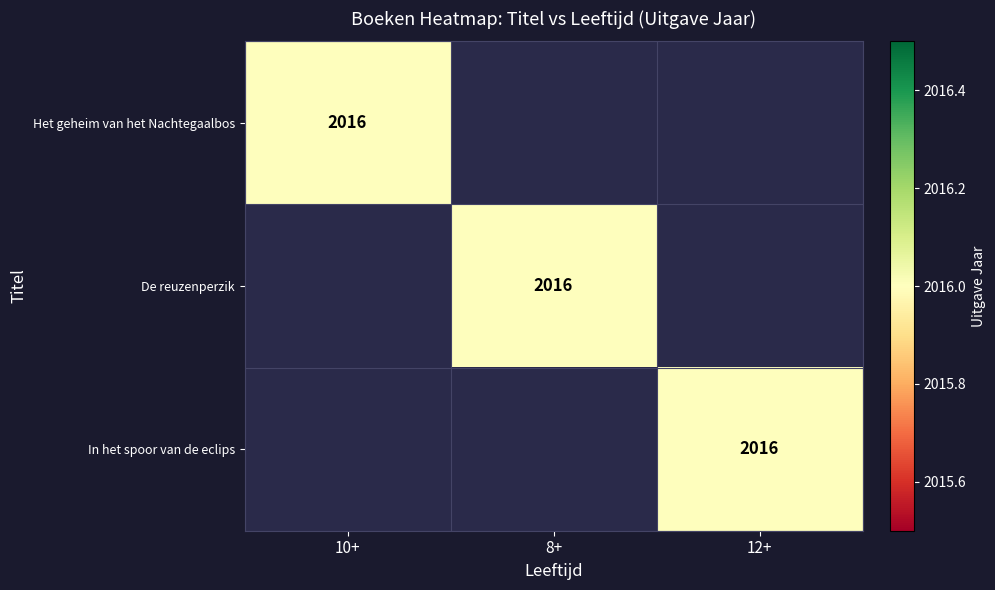

Is it true that In het spoor van de eclips equals 2016 at 12+?

True